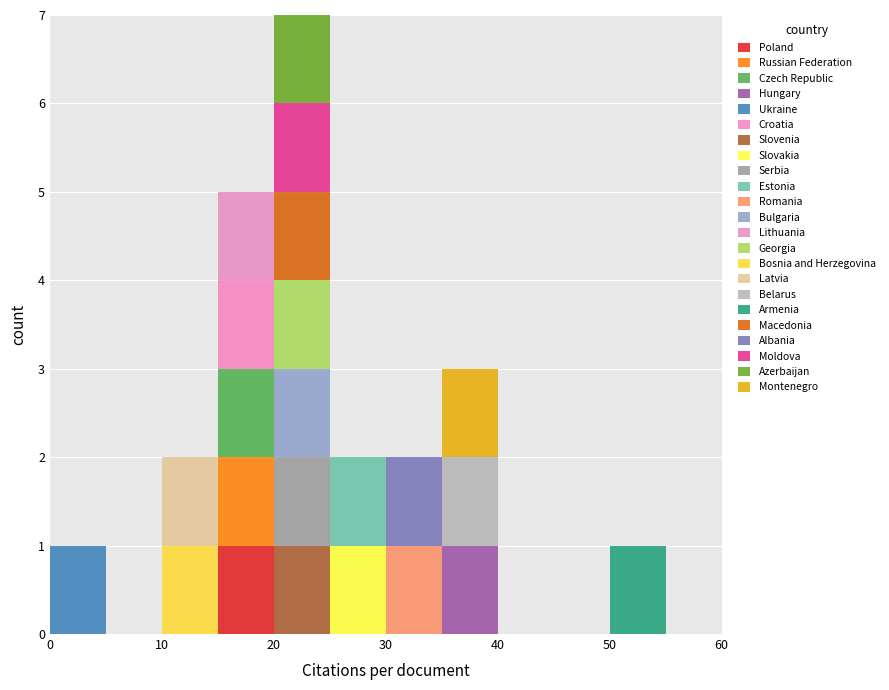

Reading left to right, list every stacked bar in this chart as the range it spans on the x-axis followed by its total height. The values are not printed on the chart, so give them approximately, as read against the axis.

0 to 5: 1
5 to 10: 0
10 to 15: 2
15 to 20: 5
20 to 25: 7
25 to 30: 2
30 to 35: 2
35 to 40: 3
40 to 45: 0
45 to 50: 0
50 to 55: 1
55 to 60: 0